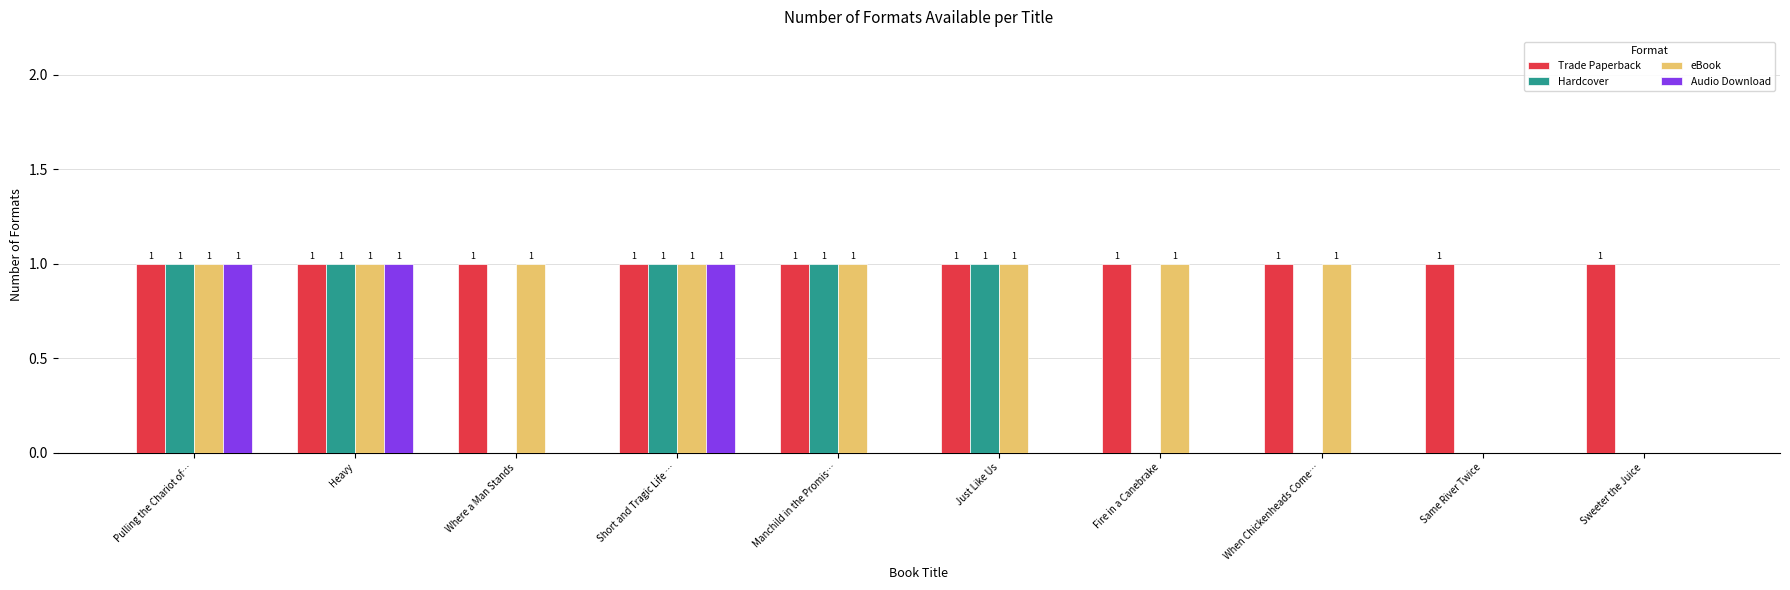

What are all the series names shown in the legend?

Trade Paperback, Hardcover, eBook, Audio Download